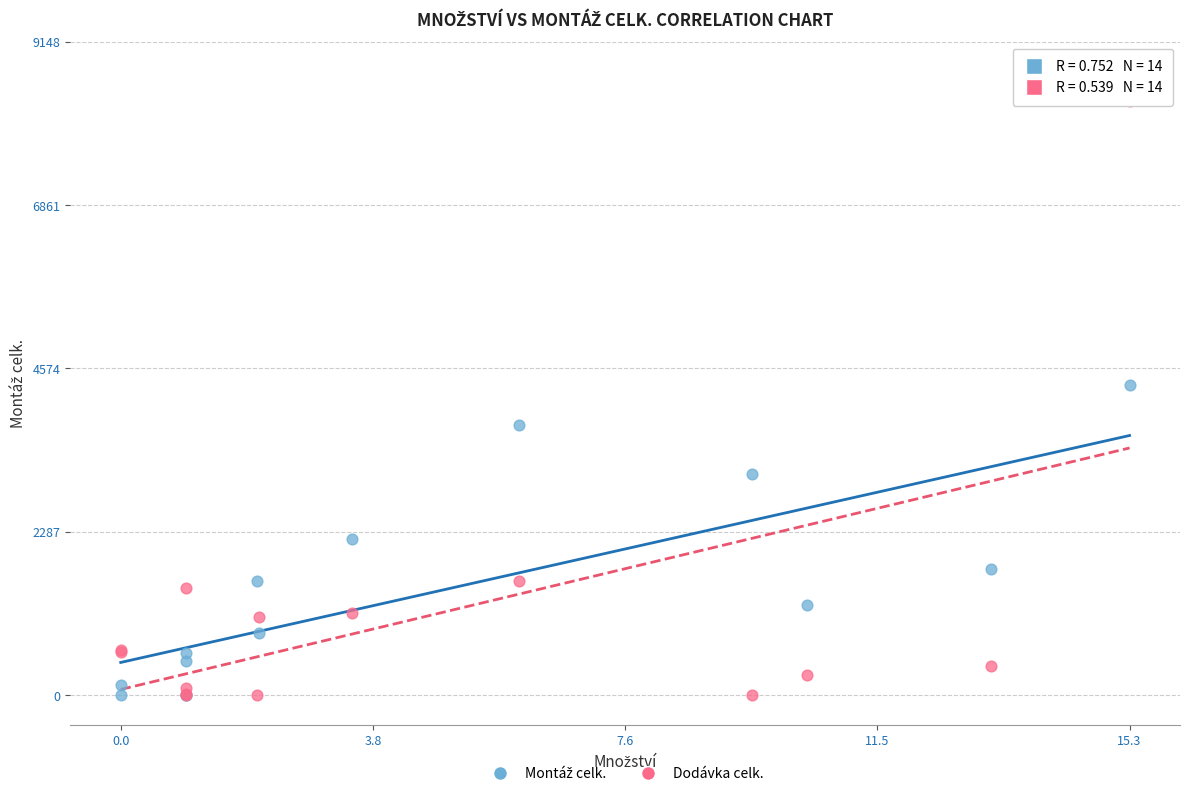

Across all series, what Y value is closest to 4158?

4333.7